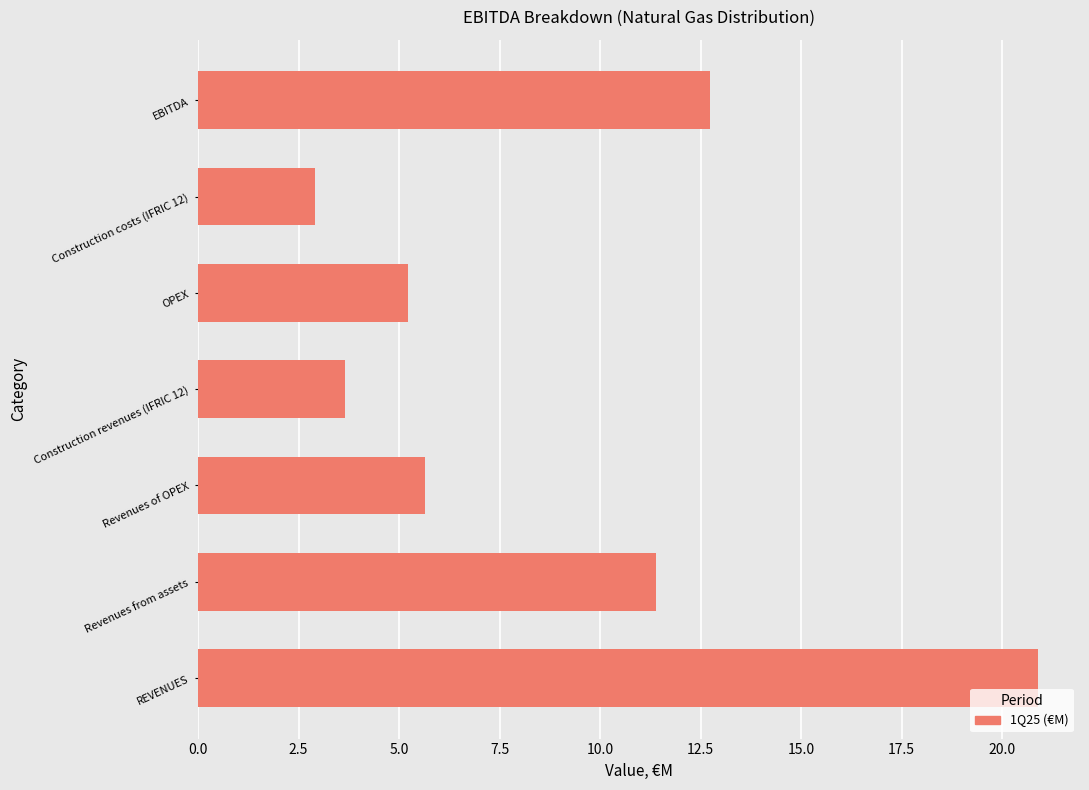

The value at EBITDA is 21.6. True or false?

False